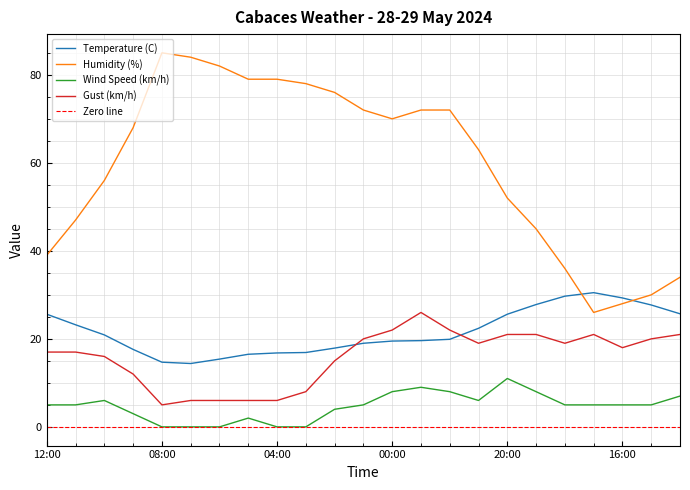

Which series has the widest spread of values?

Humidity (%)